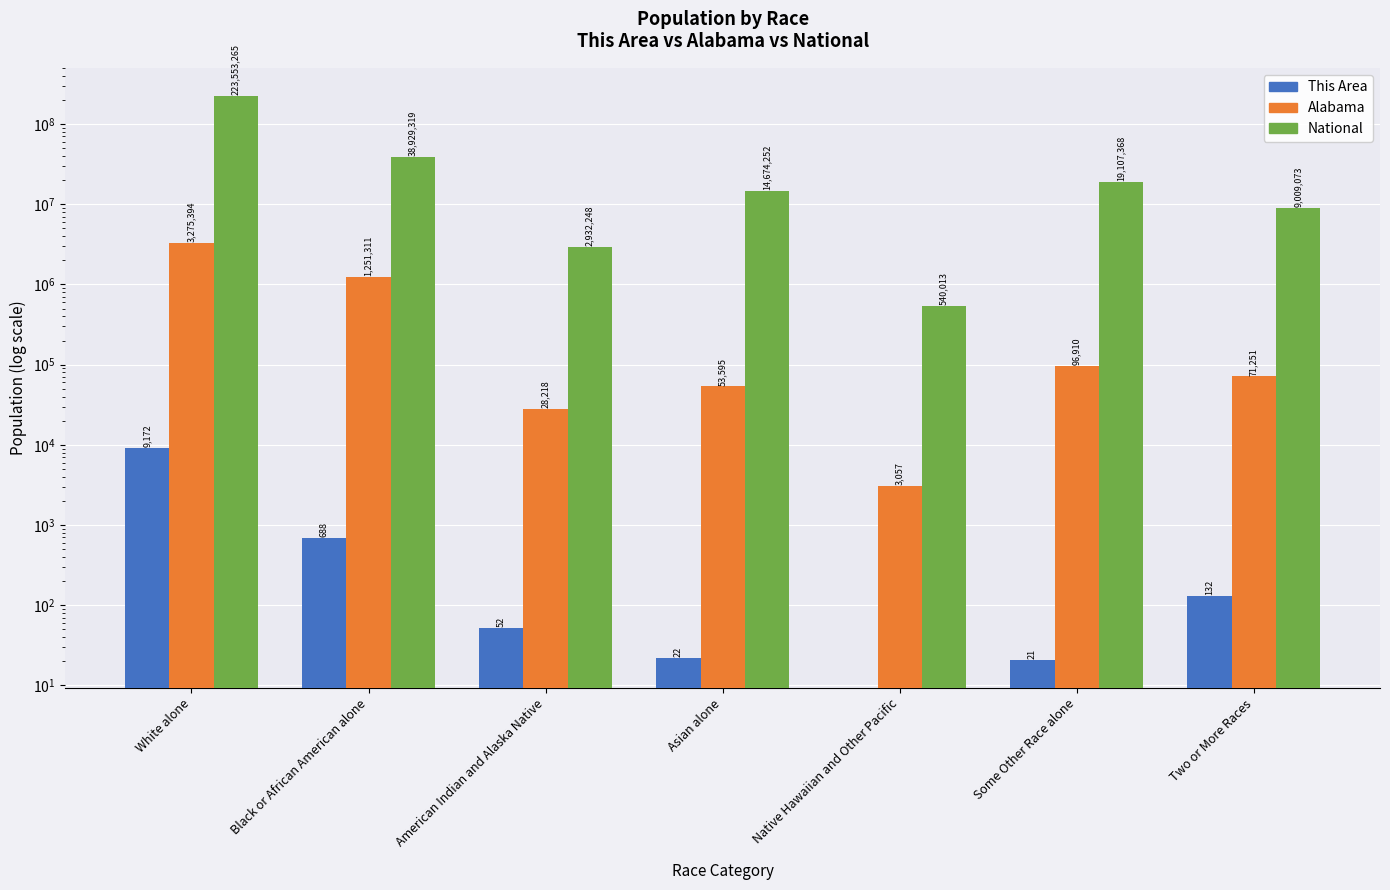

Is the value of Alabama at Asian alone greater than the value of This Area at Native Hawaiian and Other Pacific?

Yes